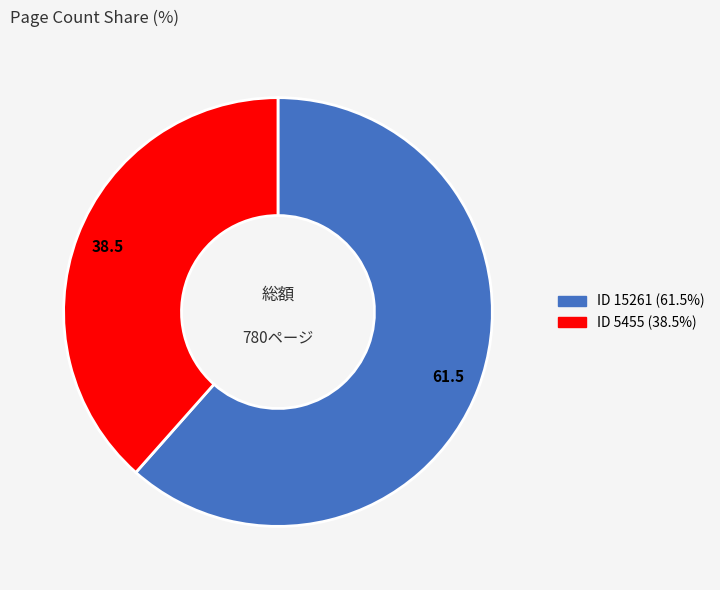

Is there any slice that represents more than half of the pie?

Yes